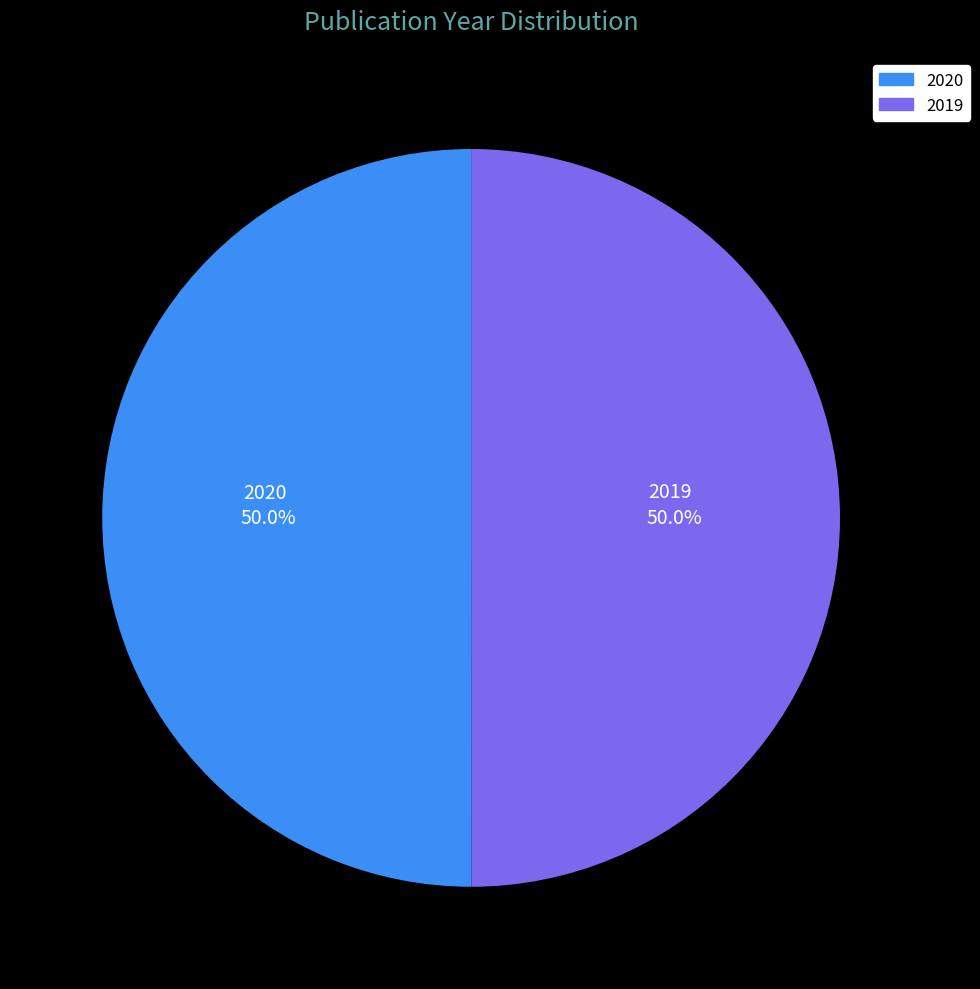

The 2019 slice represents 50% of the pie. True or false?

True